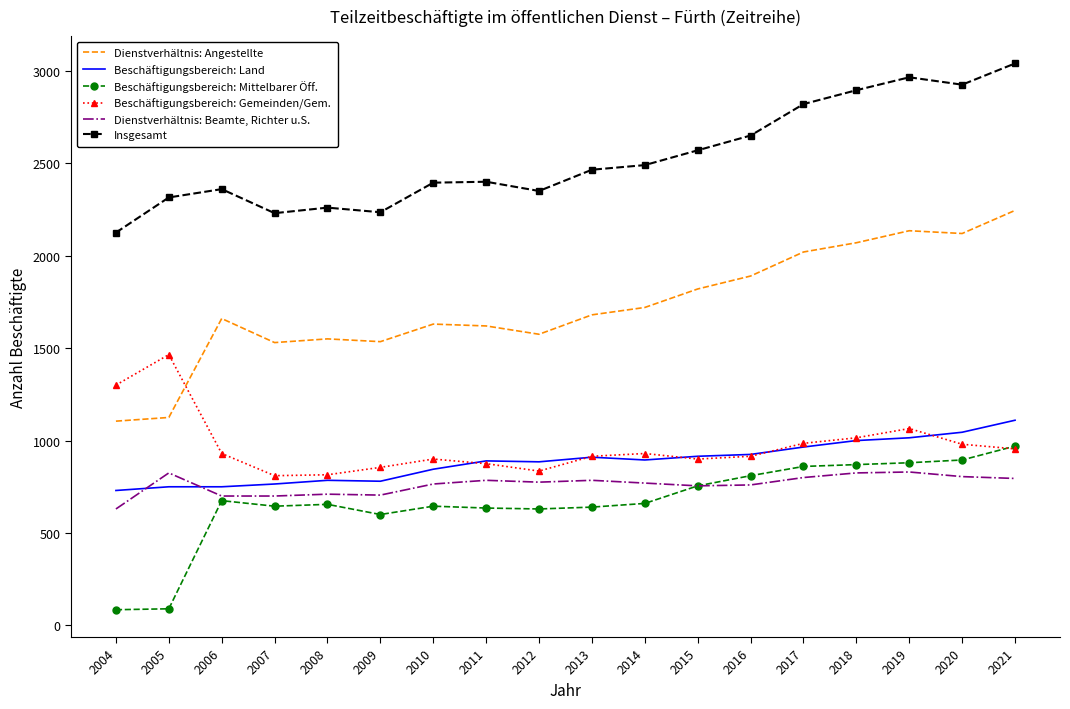

Is it true that Beschäftigungsbereich: Gemeinden/Gem. equals 740 at 2005?

False